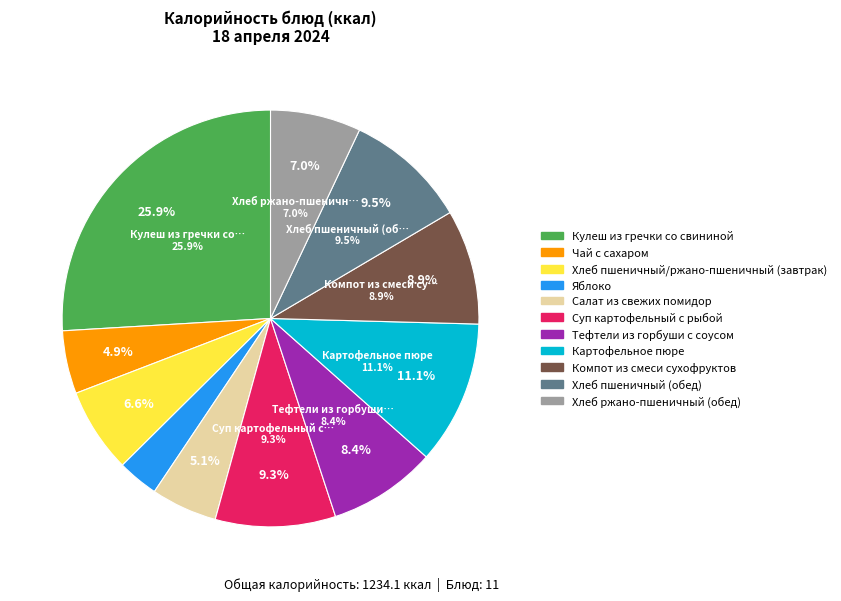

Approximately how many times larger is the value at Хлеб пшеничный/ржано-пшеничный (завтрак) compared to Чай с сахаром?

1.3